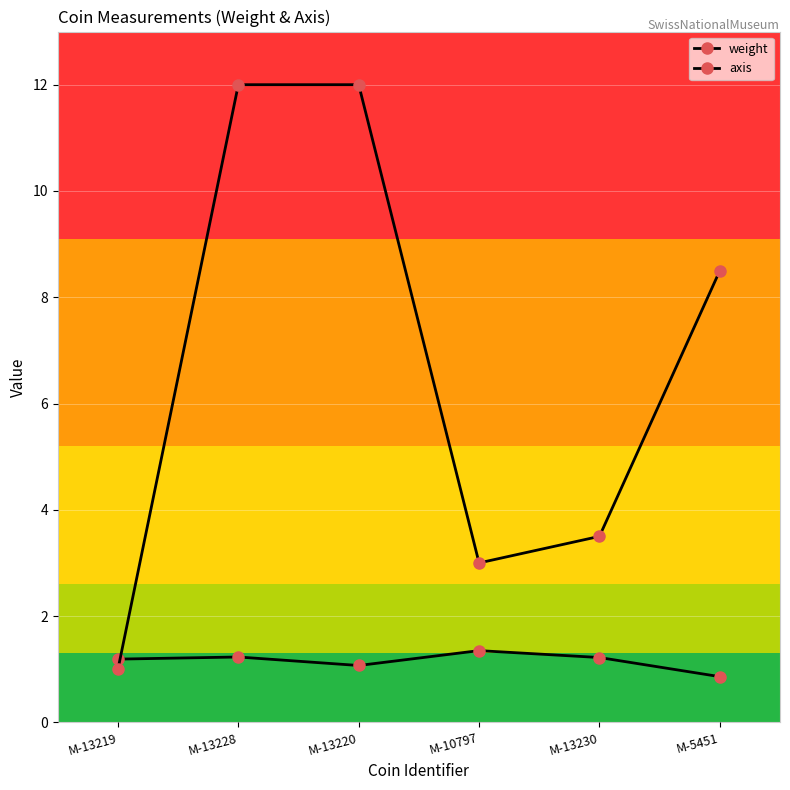

At which category does the chart reach its peak across all series?

M-13228